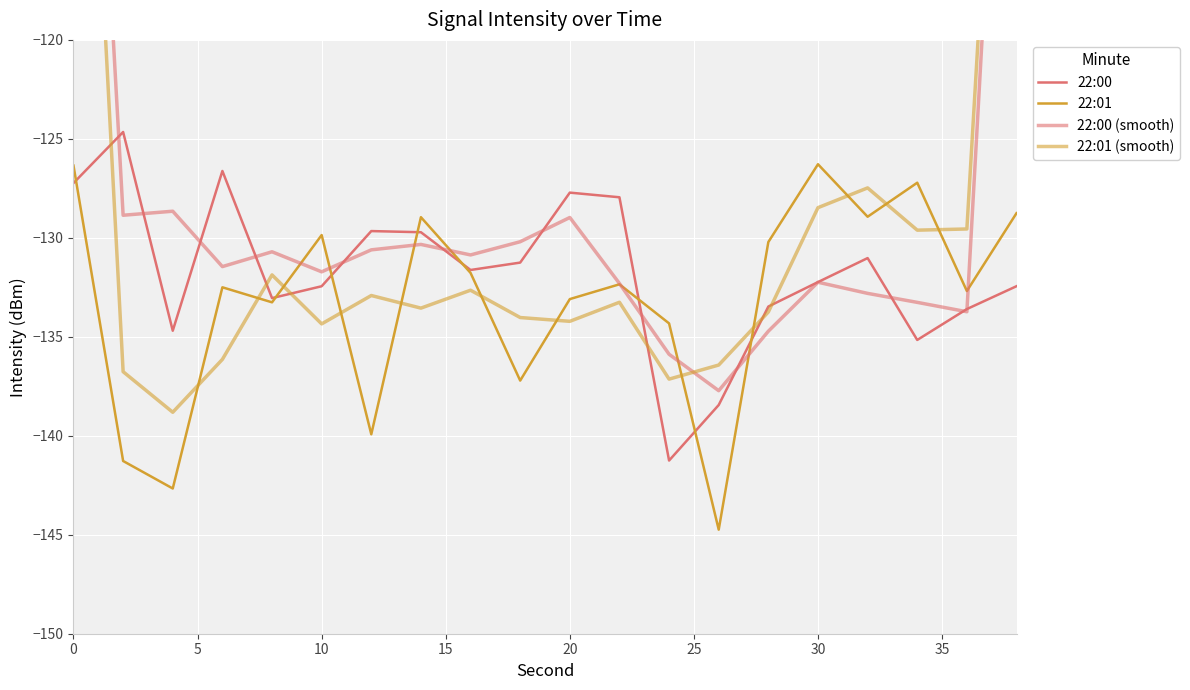

Is the value of 22:01 (smooth) at 15 greater than the value of 22:00 at 15?

No